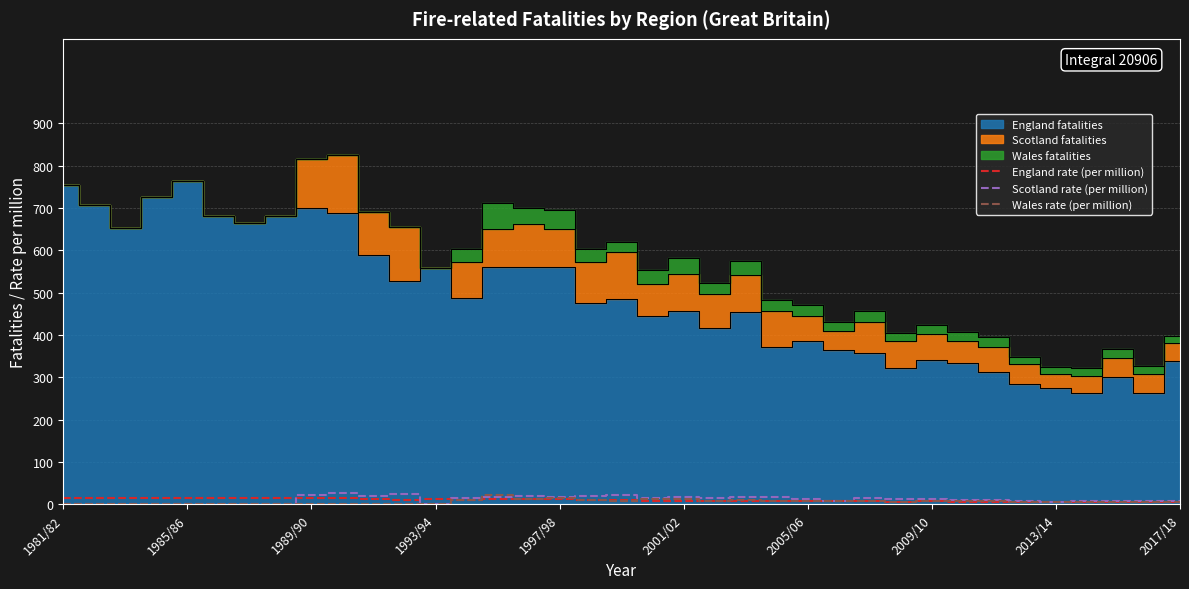

What is the maximum value for Scotland rate (per million)?

27